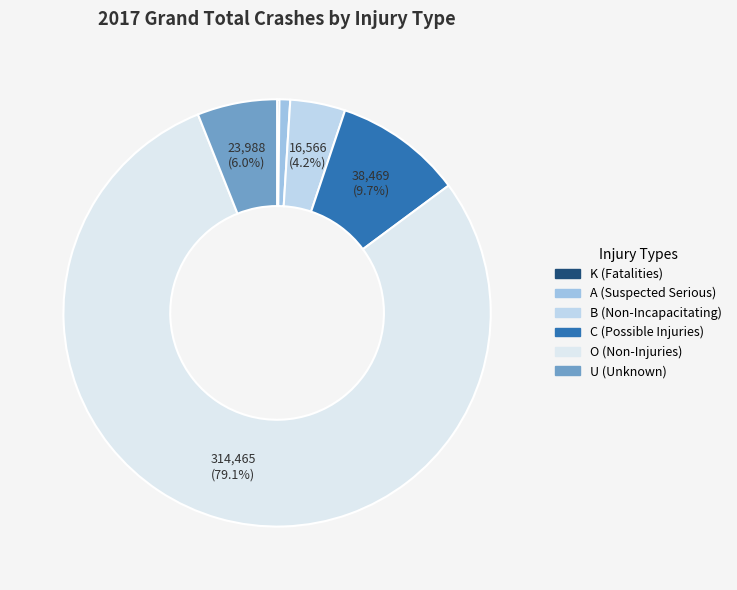

Count the number of slices in the pie.

6